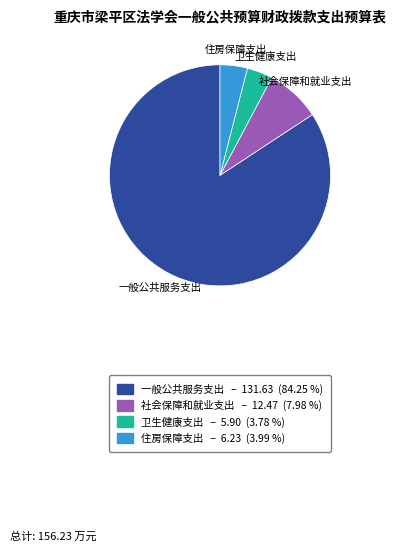

Approximately how many times larger is the value at 一般公共服务支出 compared to 卫生健康支出?

22.3